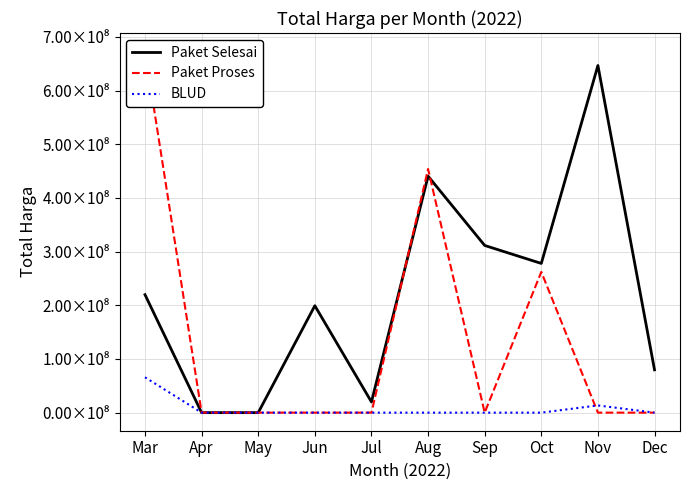

Is the value of BLUD at Aug greater than the value of Paket Proses at Oct?

No